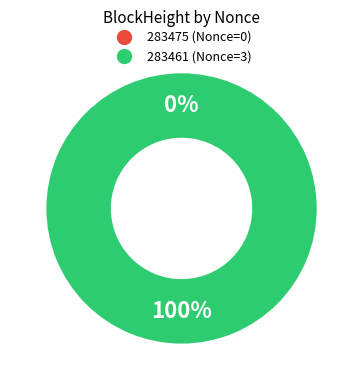

True or false: 283475 accounts for 1% of the total.

False